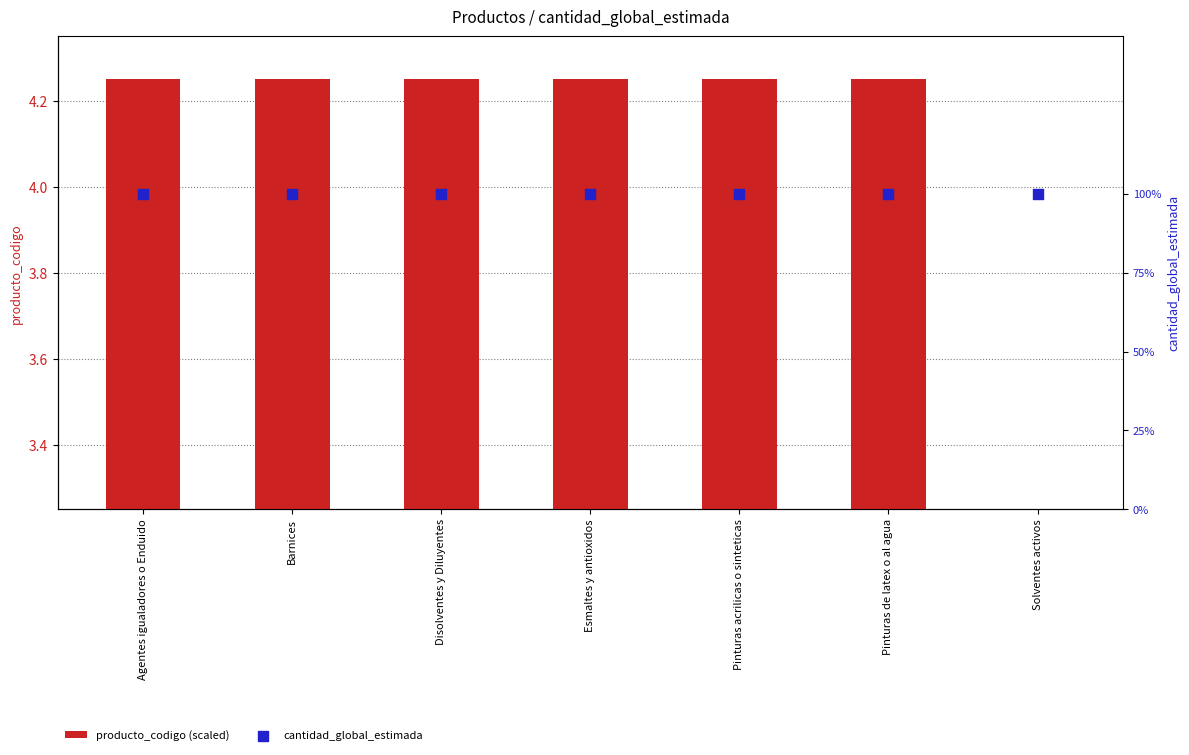

At which category is the sum across all series the highest?

Disolventes y Diluyentes